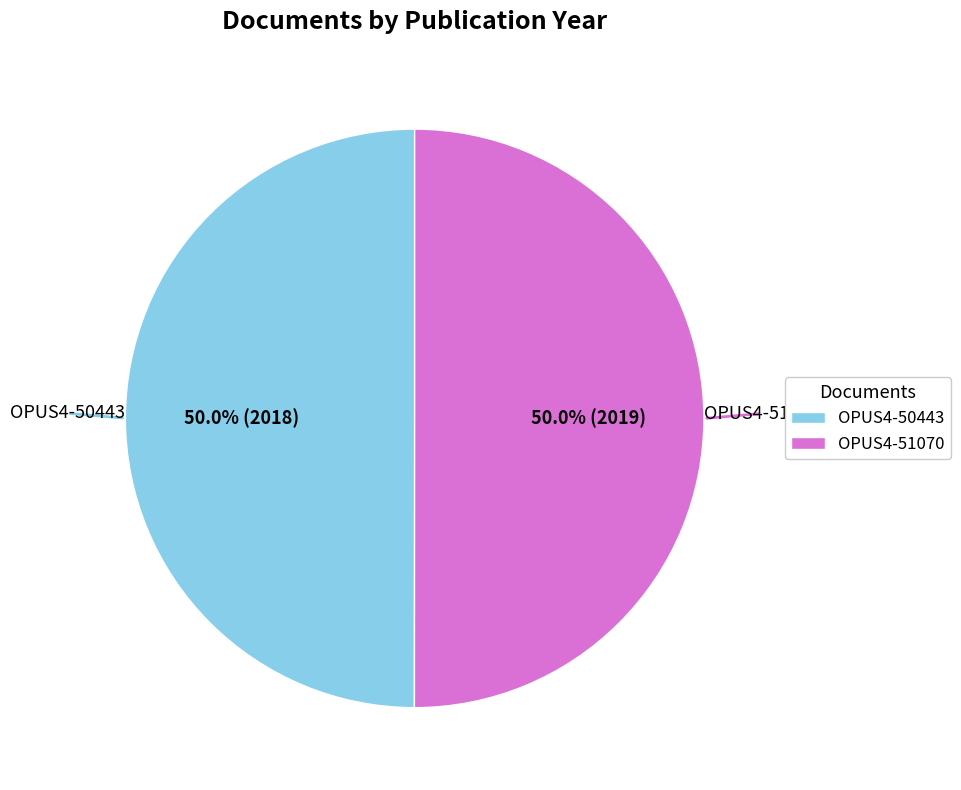

What is the ratio of the value at OPUS4-51070 to the value at OPUS4-50443?

1.0